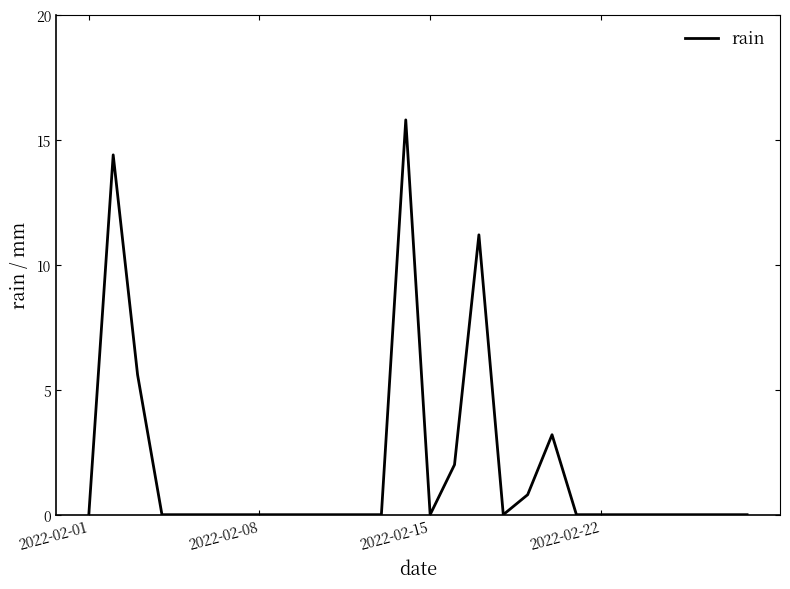

What is the difference between the maximum and minimum values?

15.8